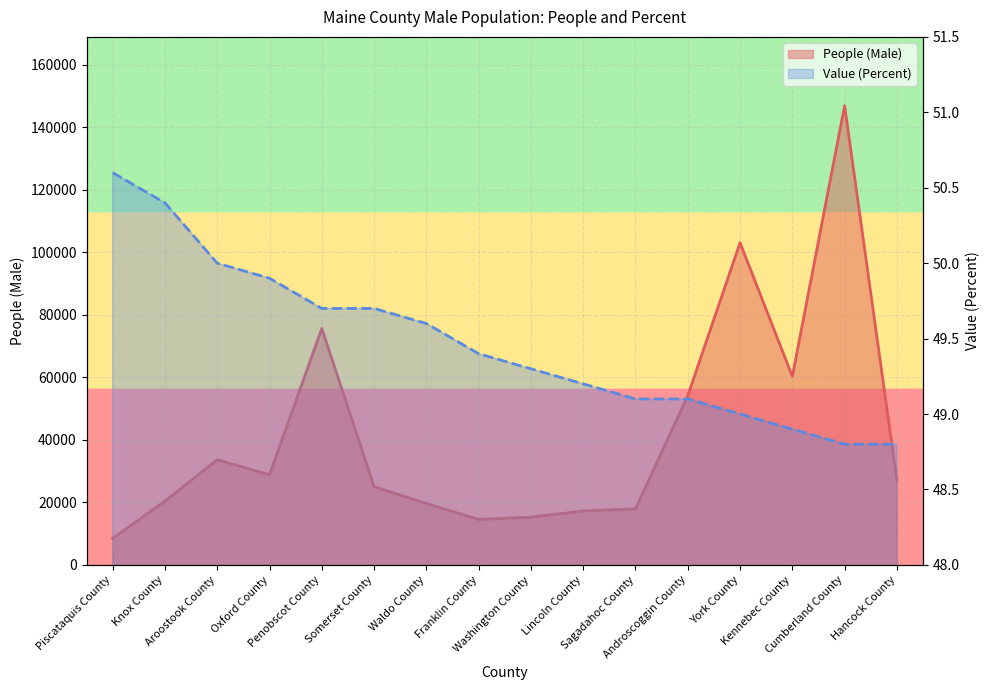

At which label does Value (Percent) reach its peak?

Piscataquis County